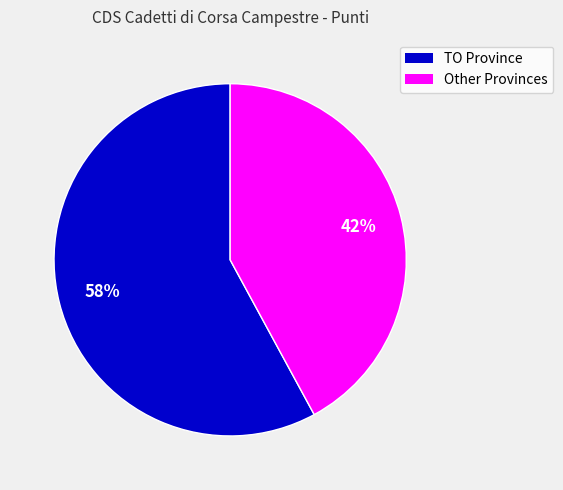

To the nearest percent, what is the difference between the largest and smallest slice percentages?

16%